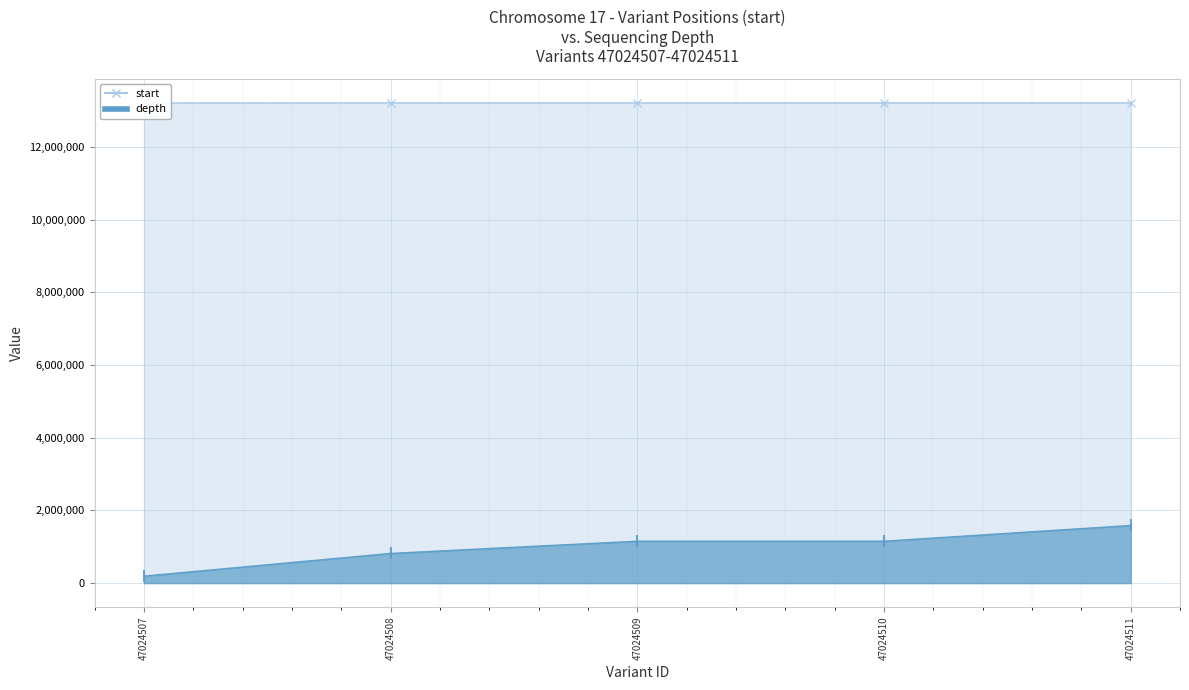

How many distinct data groups are displayed?

2